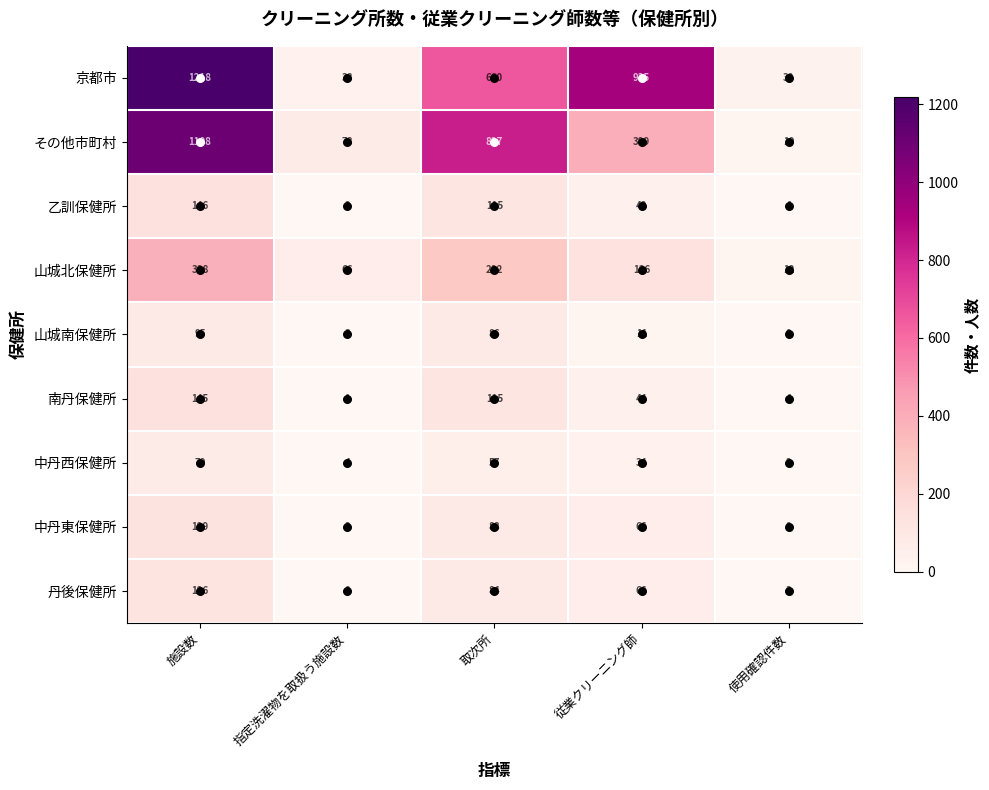

Rank the categories by 丹後保健所 value from highest to lowest.

施設数, 取次所, 従業クリーニング師, 使用確認件数, 指定洗濯物を取扱う施設数